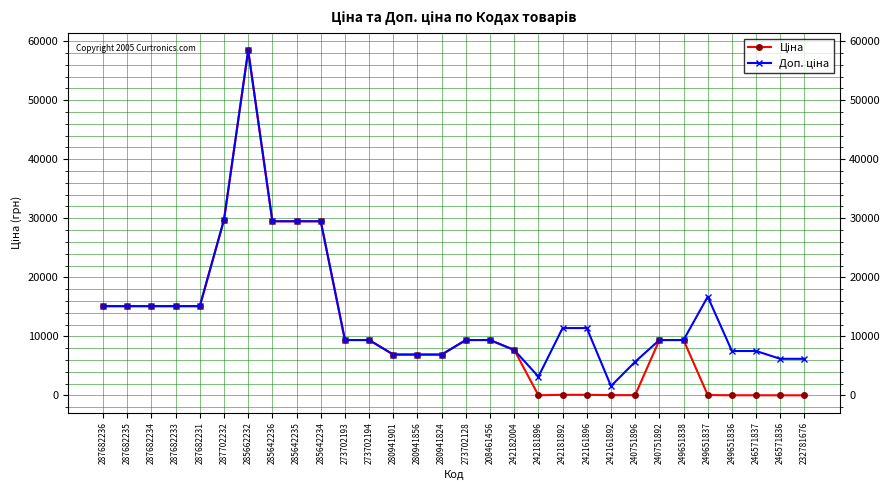

What is the maximum value shown in the chart?

58426.5